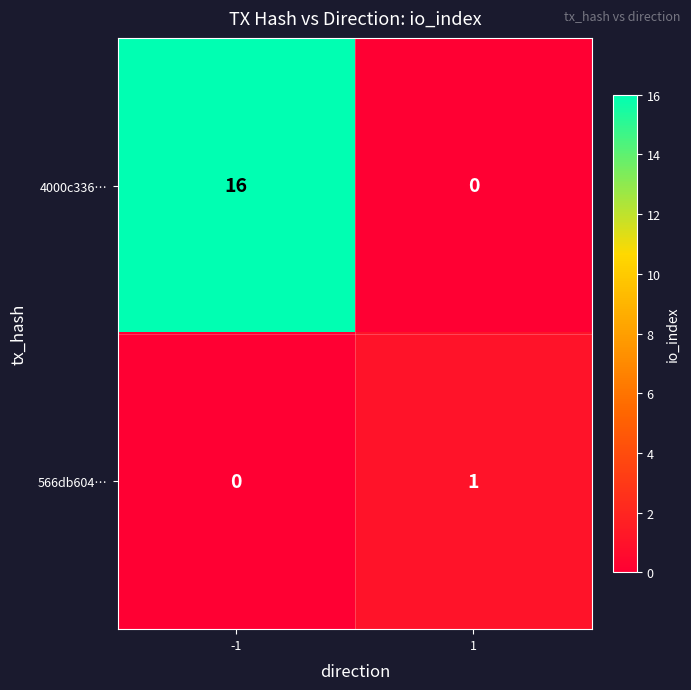

Rank the series by their average value, from lowest to highest.

566db604…, 4000c336…